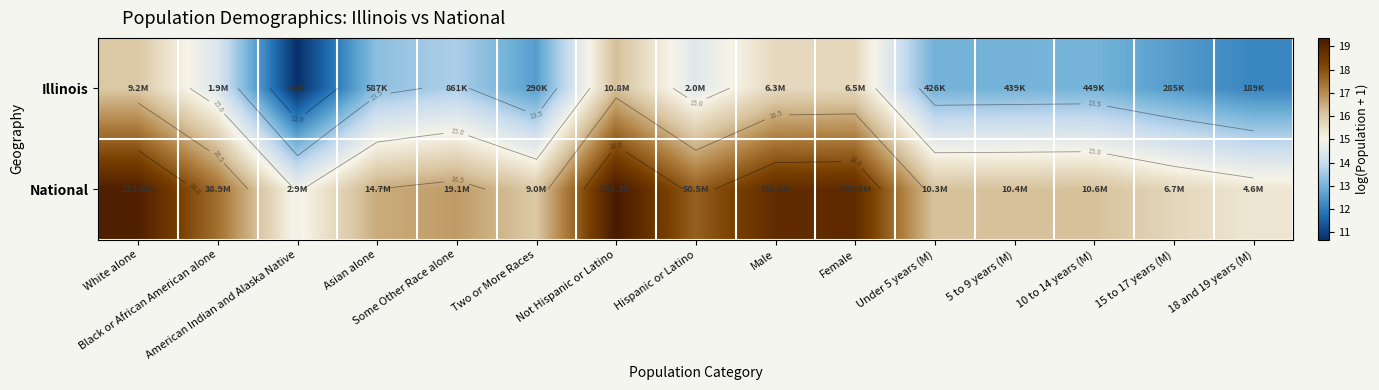

Between Two or More Races and 5 to 9 years (M), which is larger?

5 to 9 years (M)